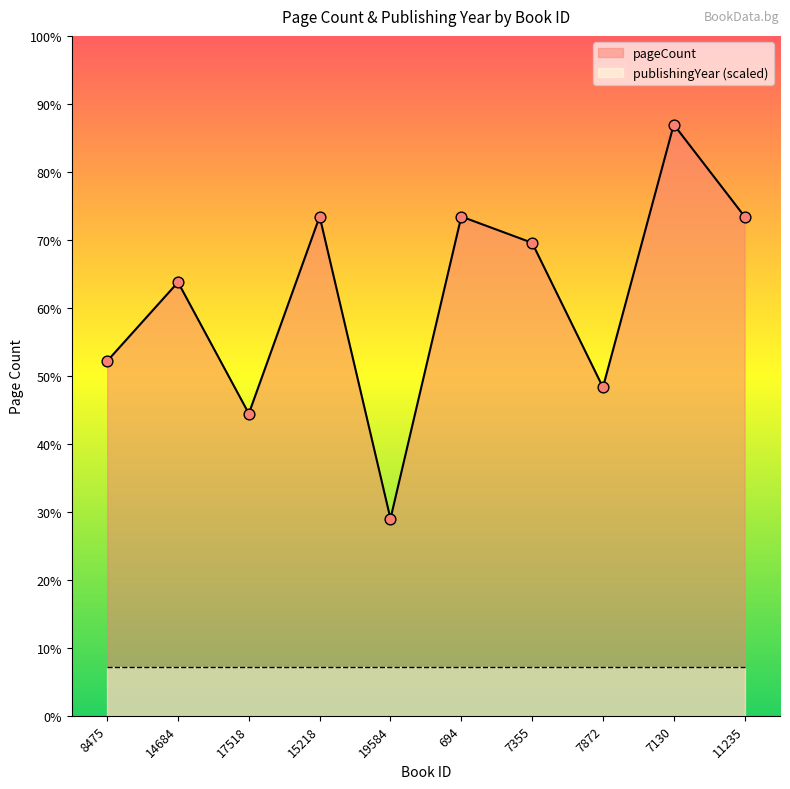

What is the ratio of the value at 694 to the value at 7130?

0.8